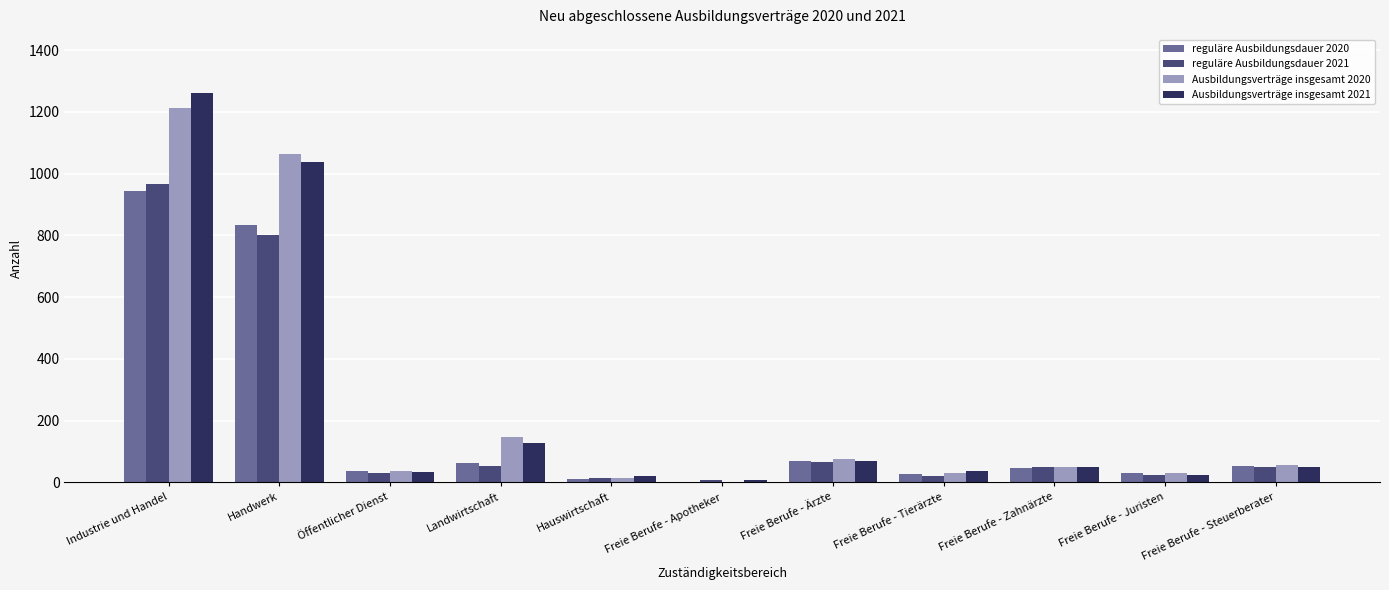

Where is reguläre Ausbildungsdauer 2020 nearest to the value 472?

Handwerk